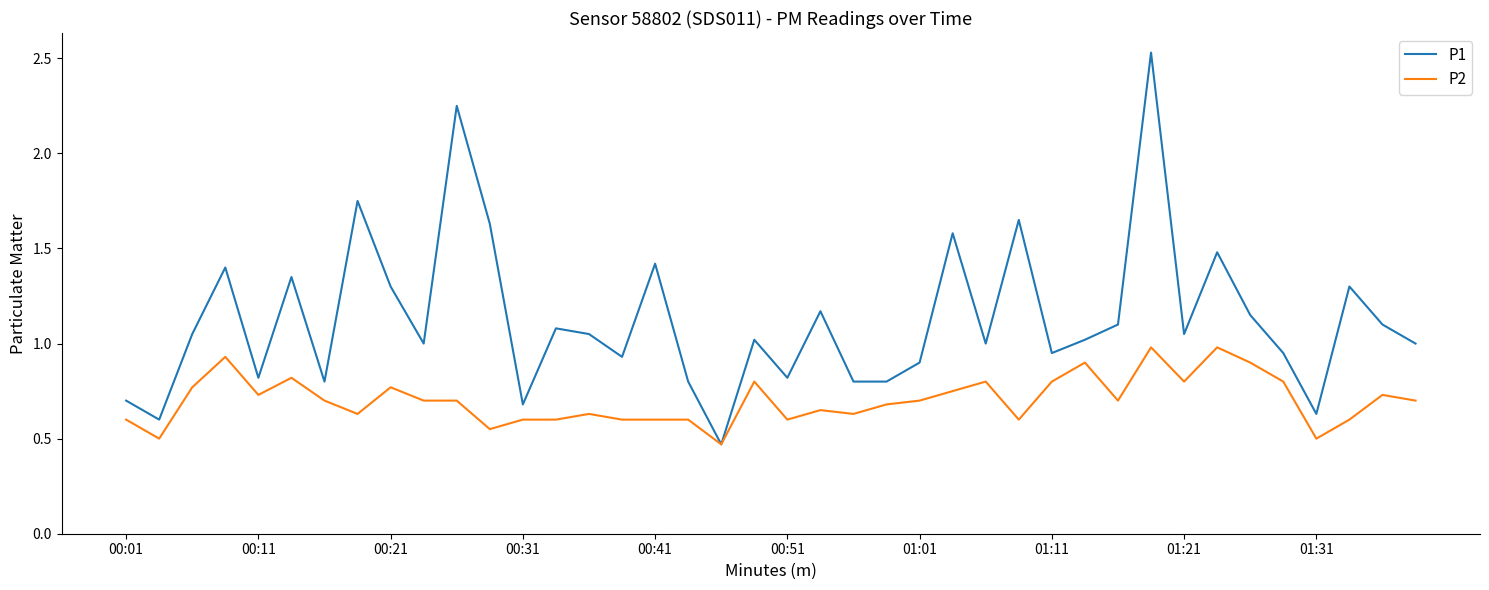

Which series has the largest total across all categories?

P1